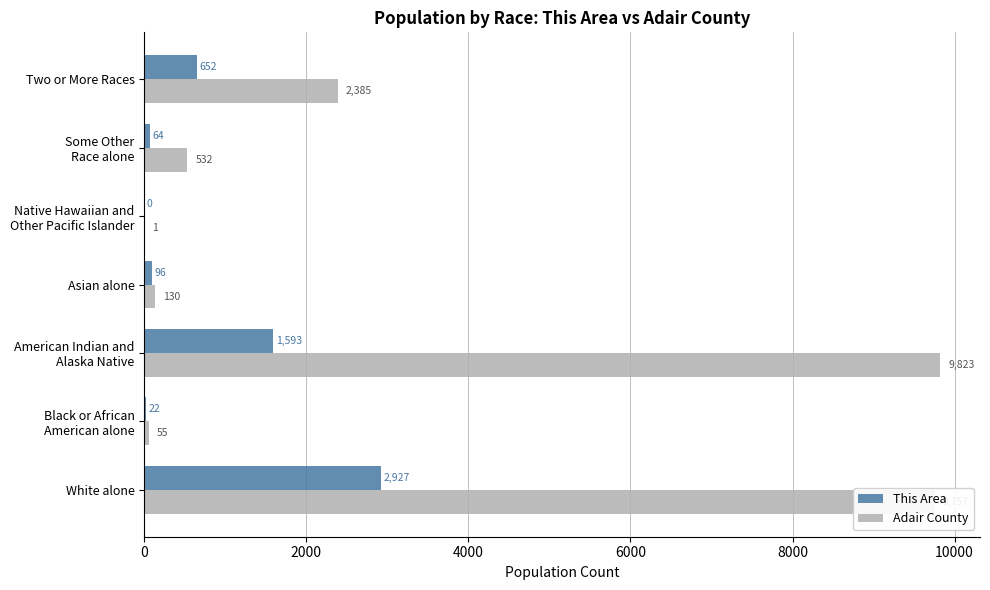

What is the sum of all This Area values?

5354